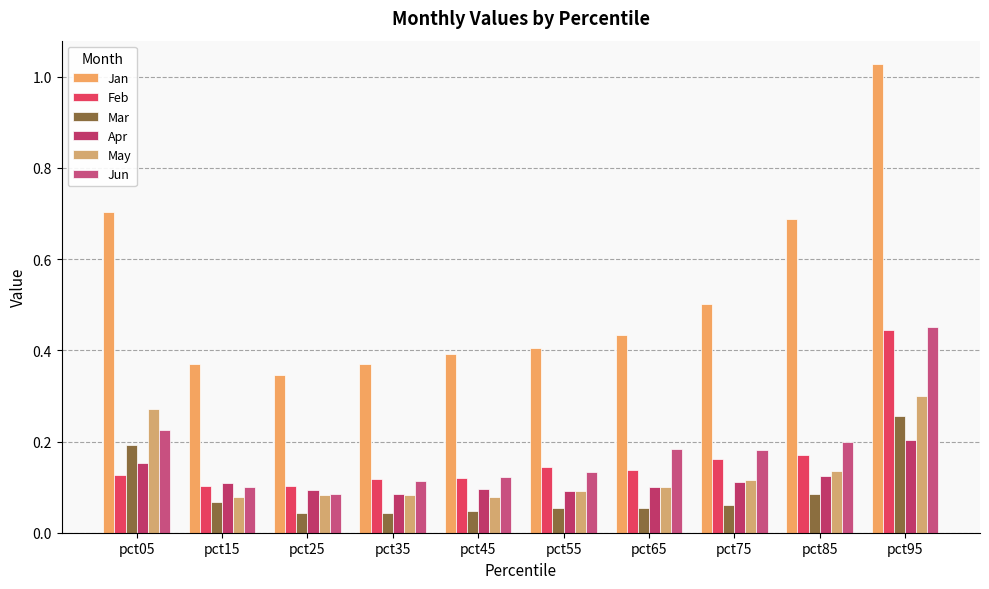

Which series has the largest total across all categories?

Jan